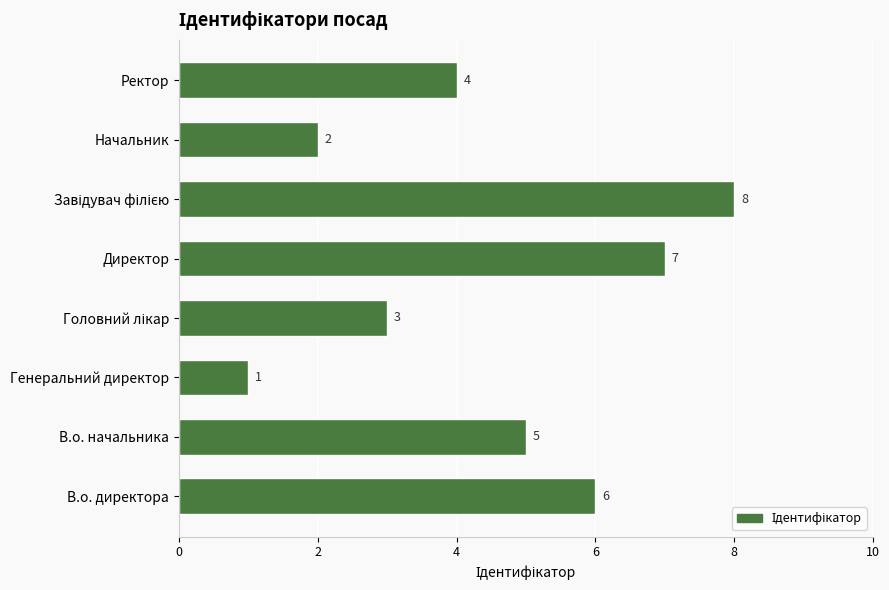

Is it true that the value at Начальник is 1?

False